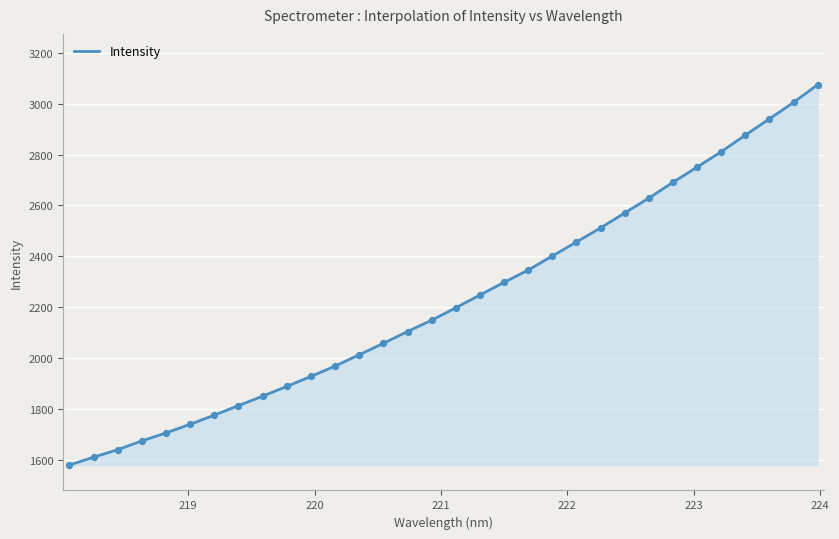

What is the maximum value shown in the chart?

3075.0